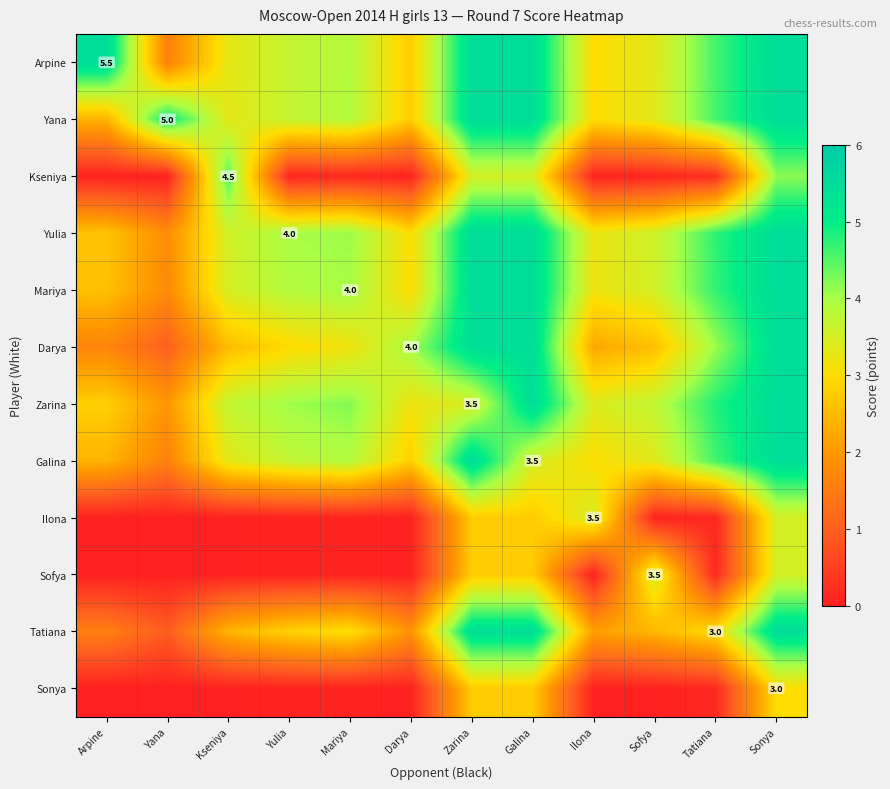

At which label does Darya first exceed 3?

Mariya